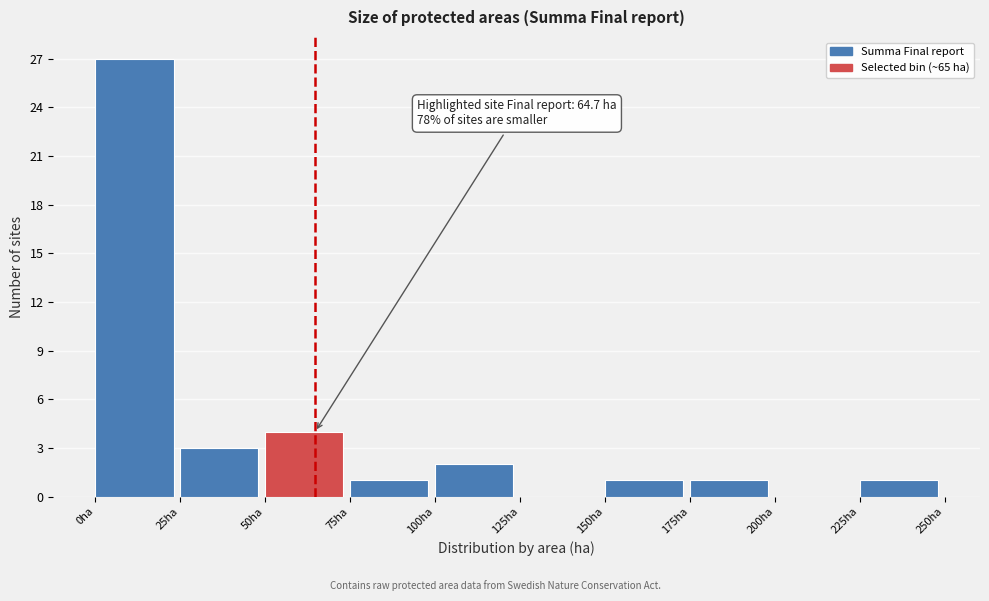

Over which range of the x-axis is the bar tallest?

0 to 25